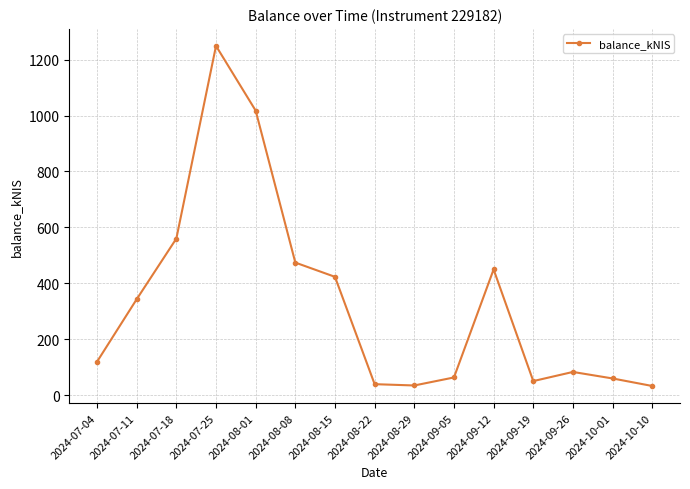

What is the label of the 11th point from the left?

2024-09-12